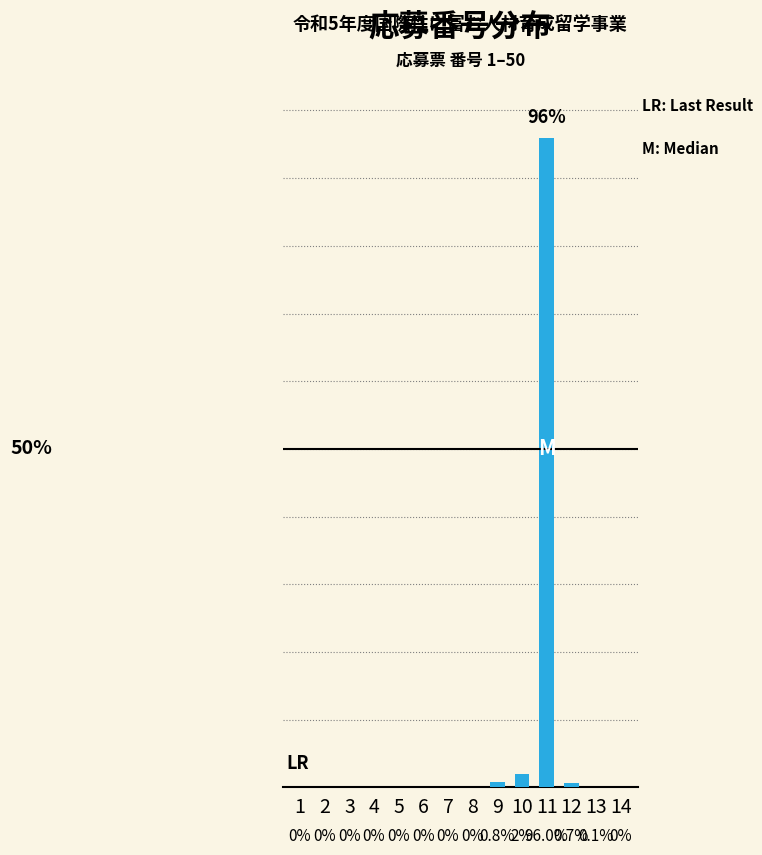

Are the bars horizontal?

No